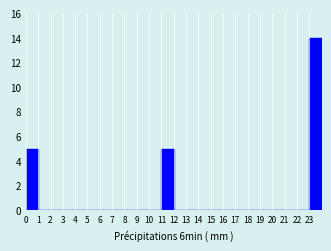

Reading left to right, list every bar in this chart as the range it spans on the x-axis followed by its height. The values are not printed on the chart, so give them approximately, as read against the axis.

0 to 1: 5
1 to 2: 0
2 to 3: 0
3 to 4: 0
4 to 5: 0
5 to 6: 0
6 to 7: 0
7 to 8: 0
8 to 9: 0
9 to 10: 0
10 to 11: 0
11 to 12: 5
12 to 13: 0
13 to 14: 0
14 to 15: 0
15 to 16: 0
16 to 17: 0
17 to 18: 0
18 to 19: 0
19 to 20: 0
20 to 21: 0
21 to 22: 0
22 to 23: 0
23 to 24: 14